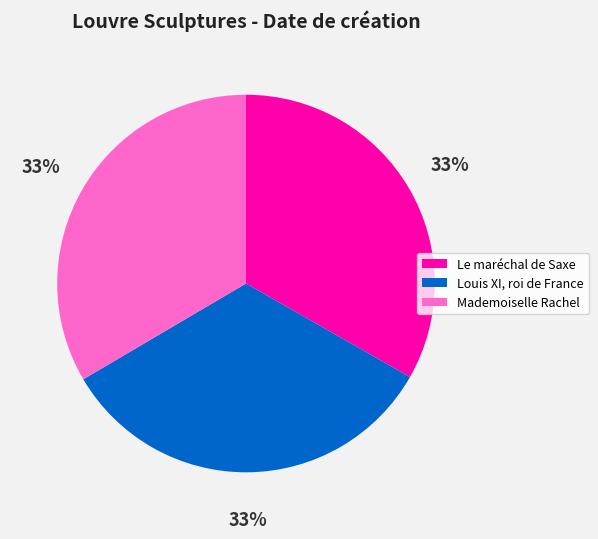

To the nearest percent, what is the combined percentage of Mademoiselle Rachel and Le maréchal de Saxe?

67%